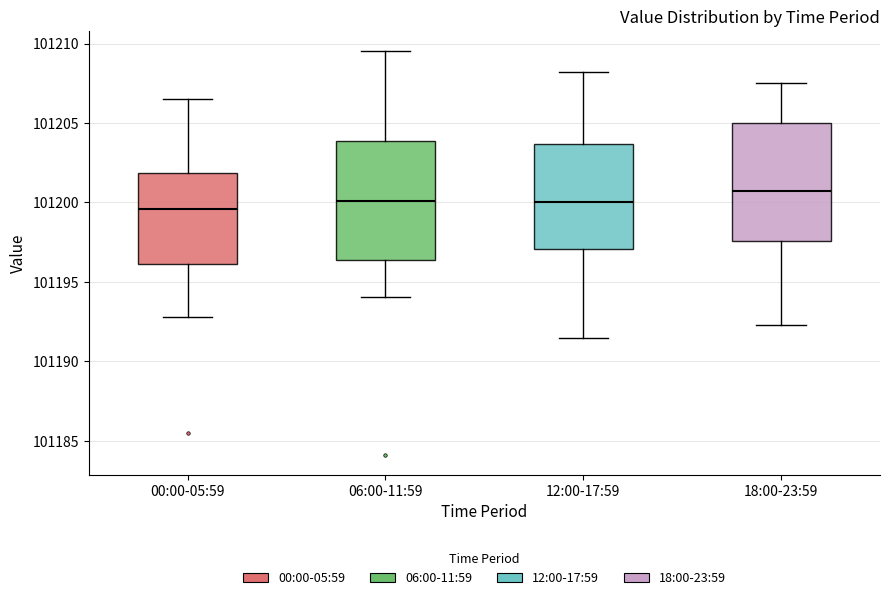

Which box's median line is the highest?

18:00-23:59